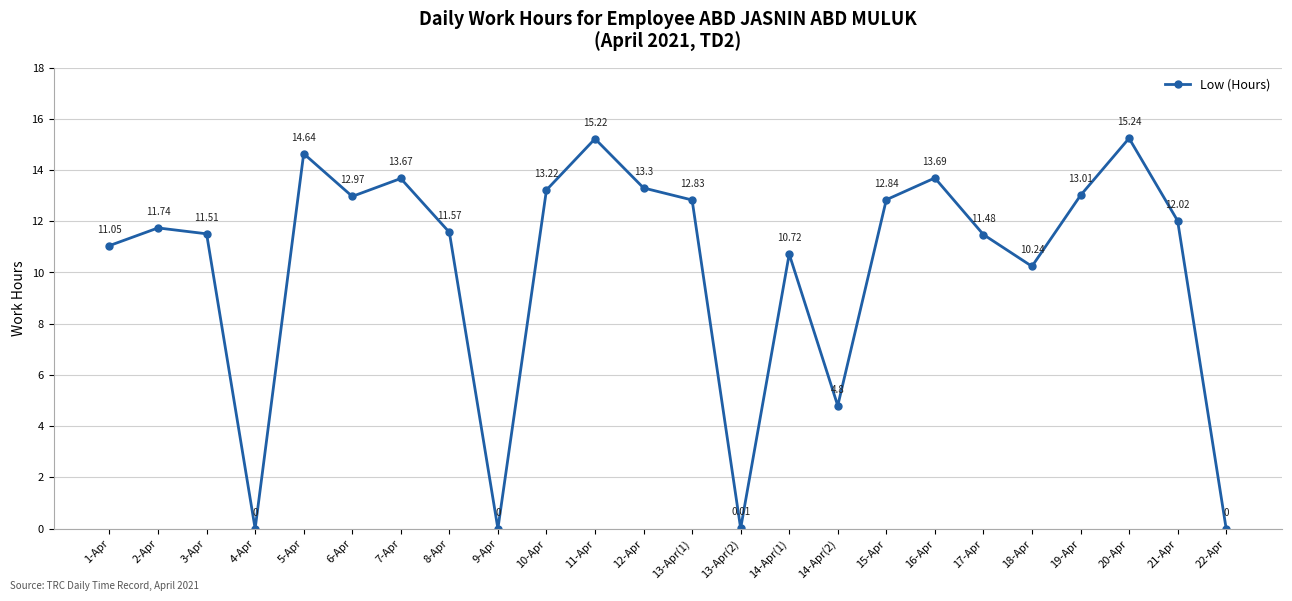

How many points are higher than both their immediate neighbors (excluding endpoints)?

7